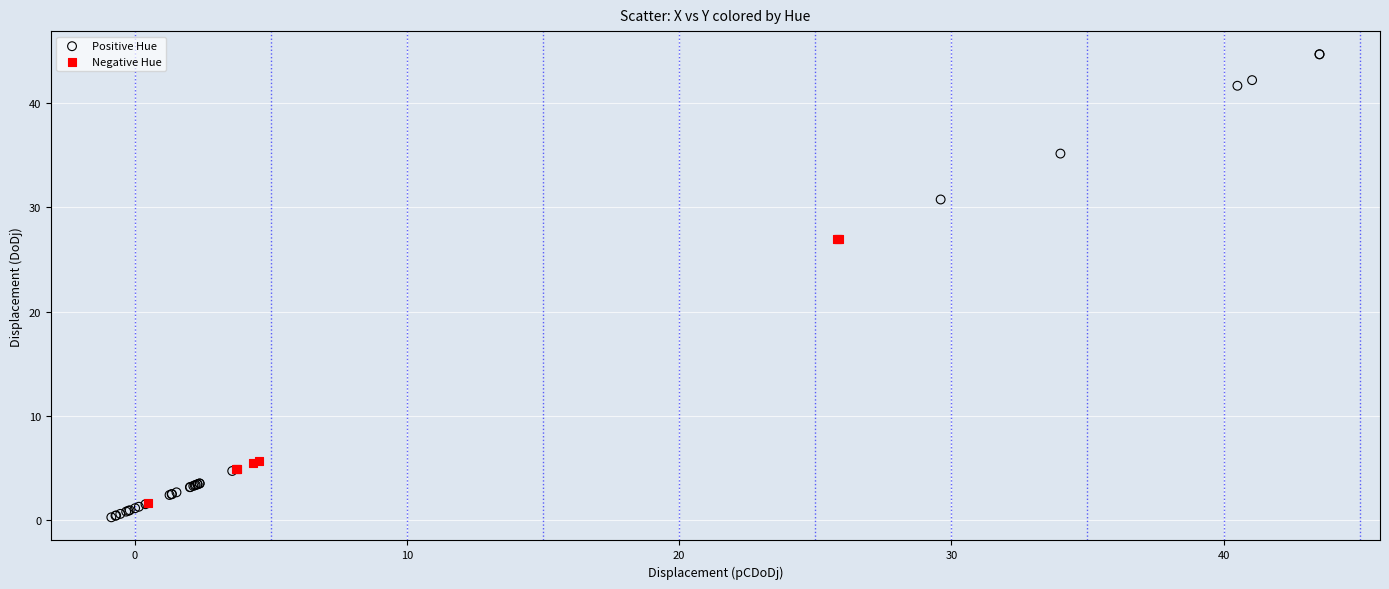

Which series contains the highest Y value?

Positive Hue